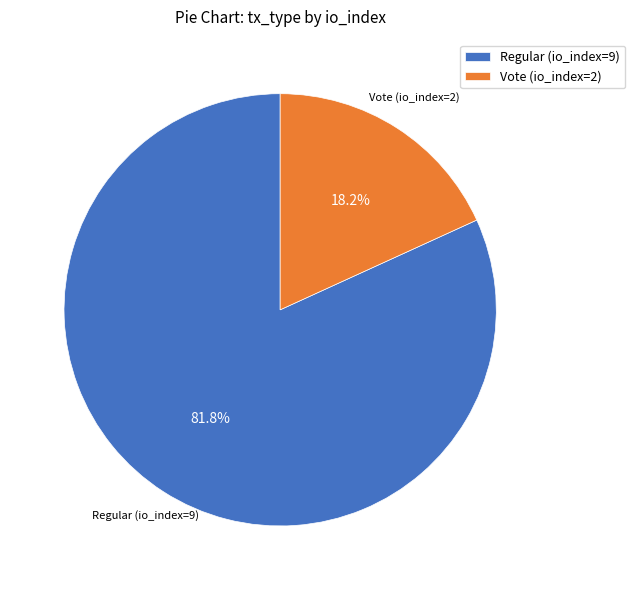

Combined, what portion of the pie is Vote (io_index=2) and Regular (io_index=9)?

100.0%